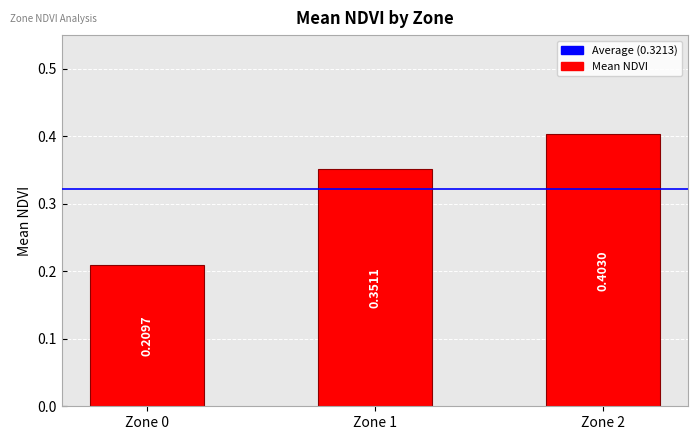

What is the difference between the values at Zone 0 and Zone 1?

0.1